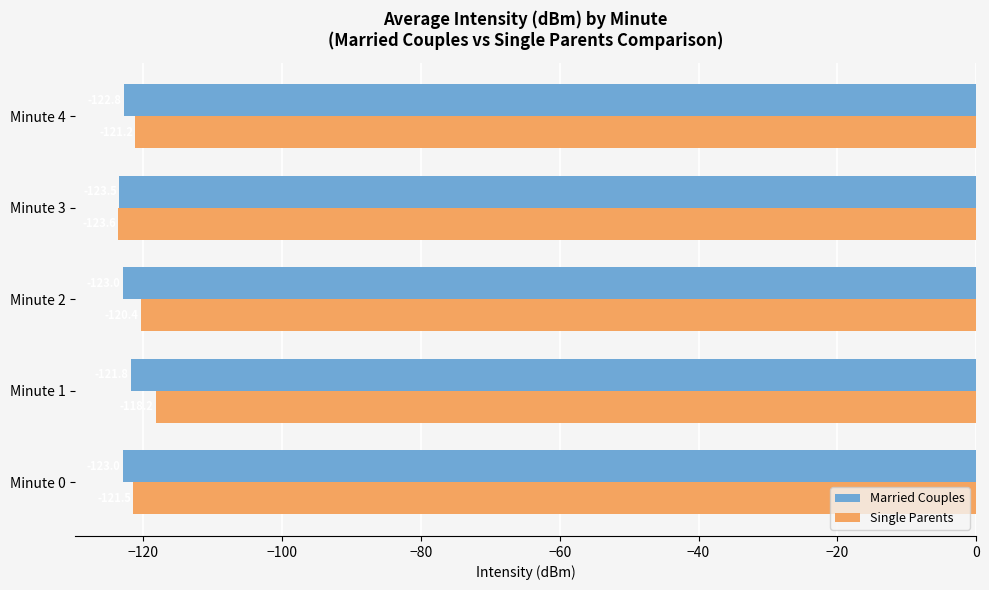

Rank the series by their maximum value, from lowest to highest.

Married Couples, Single Parents